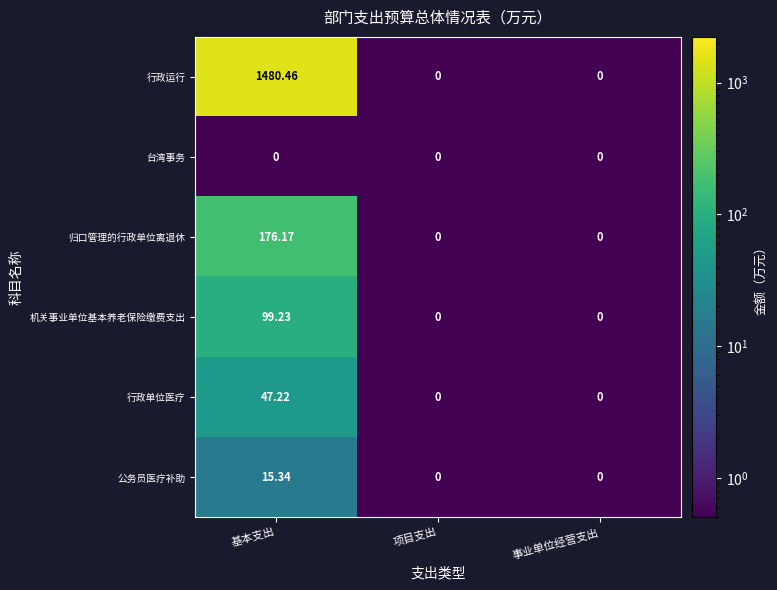

Rank the series by their maximum value, from highest to lowest.

行政运行, 归口管理的行政单位离退休, 机关事业单位基本养老保险缴费支出, 行政单位医疗, 公务员医疗补助, 台湾事务